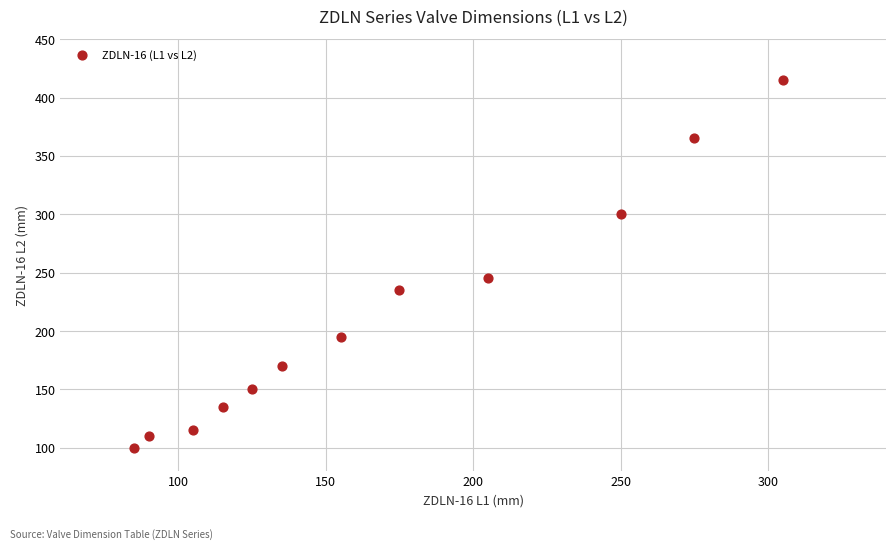

What is the range of X values (max minus min)?

220